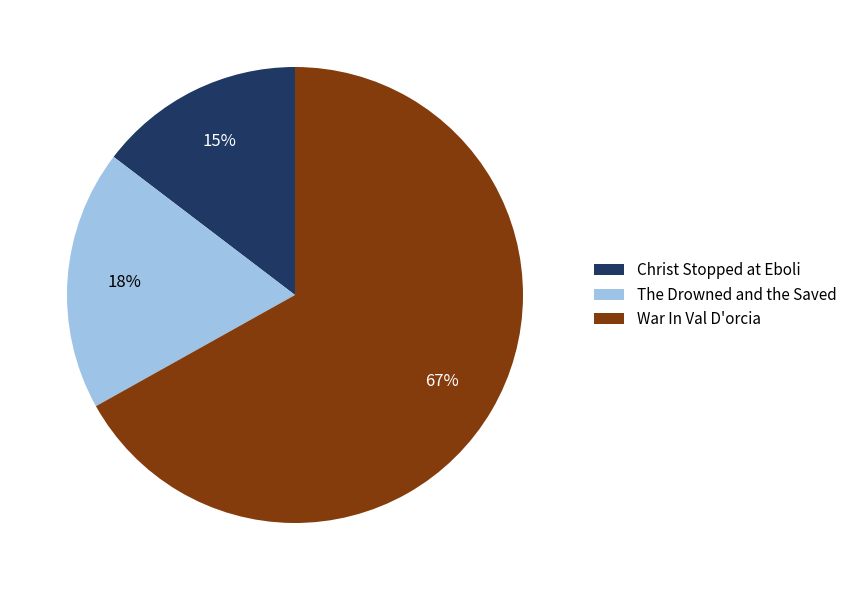

Do Christ Stopped at Eboli and War In Val D'orcia together represent more than half of the pie?

Yes